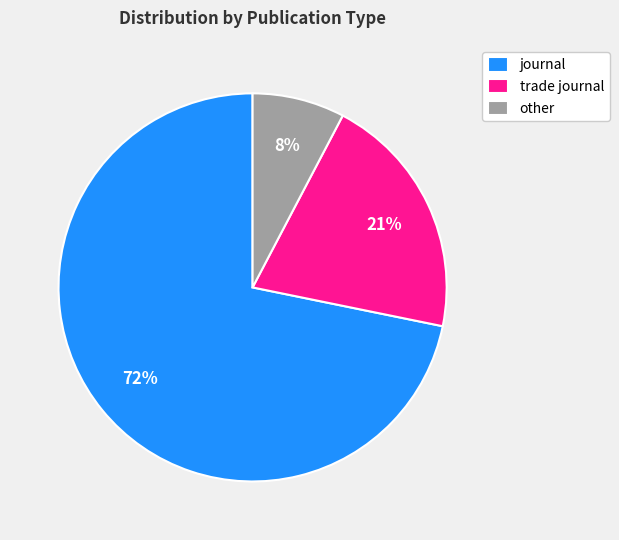

Count the number of slices in the pie.

3